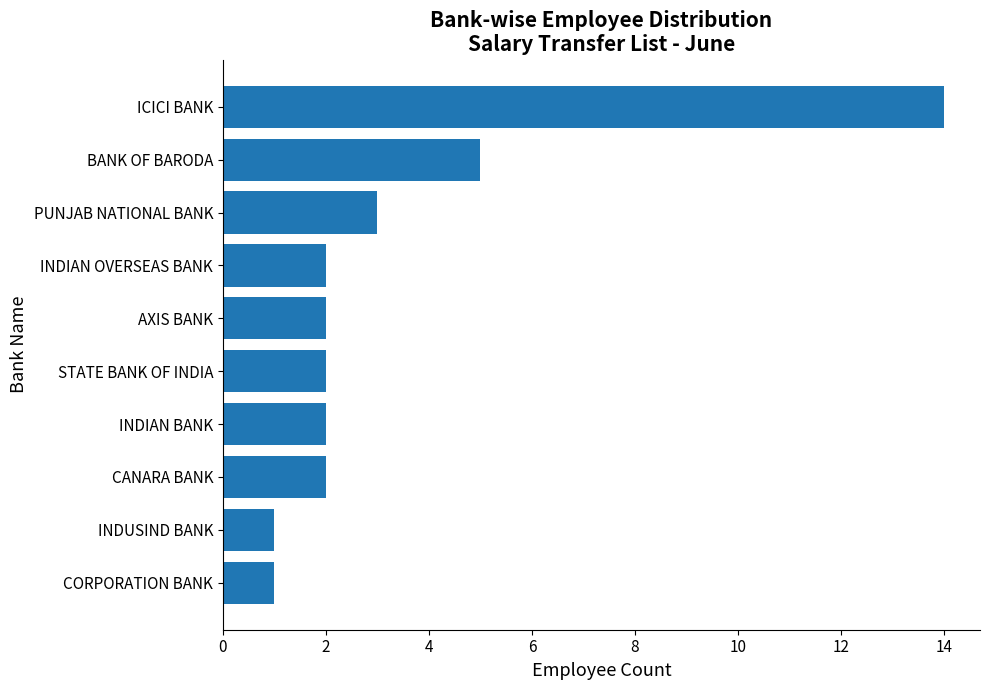

What is the difference between the second highest and minimum values?

4